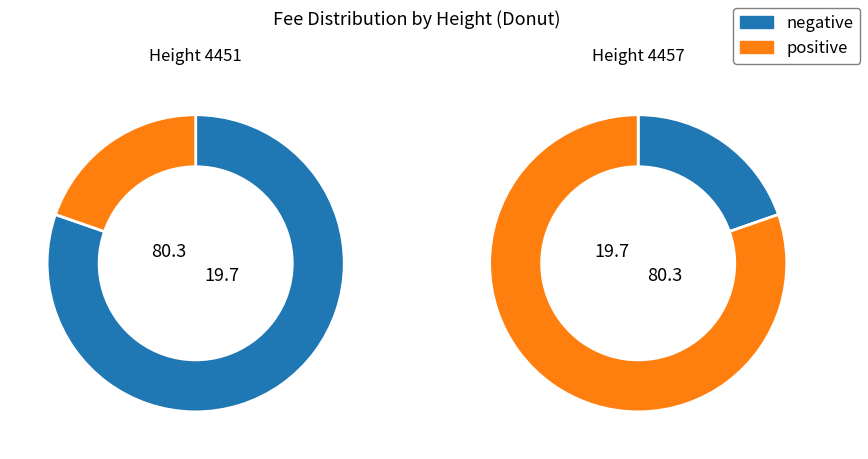

To the nearest percent, what portion does 4451 represent?

20%